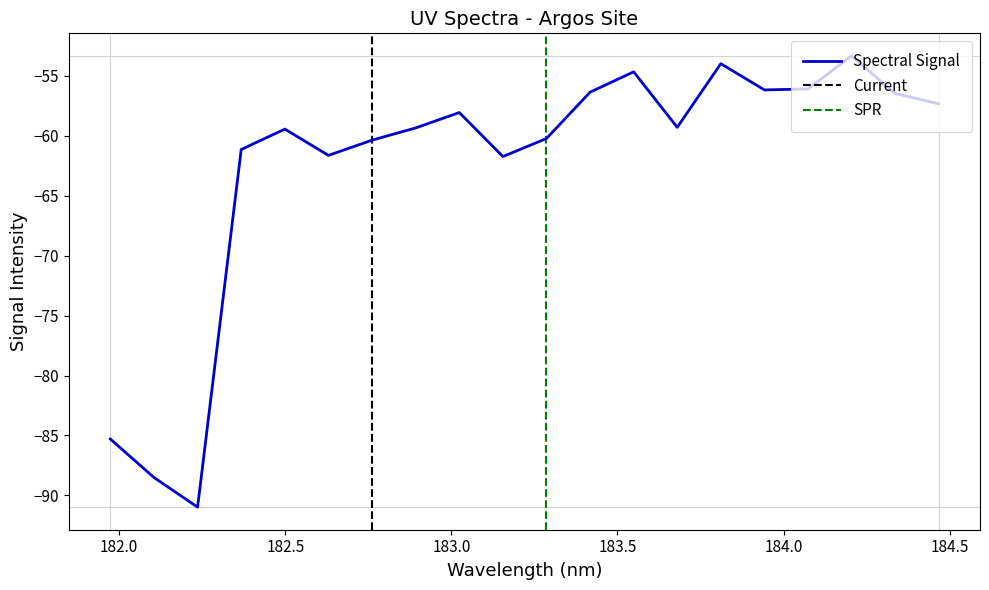

What is the maximum value for Spectral Signal?

-53.3